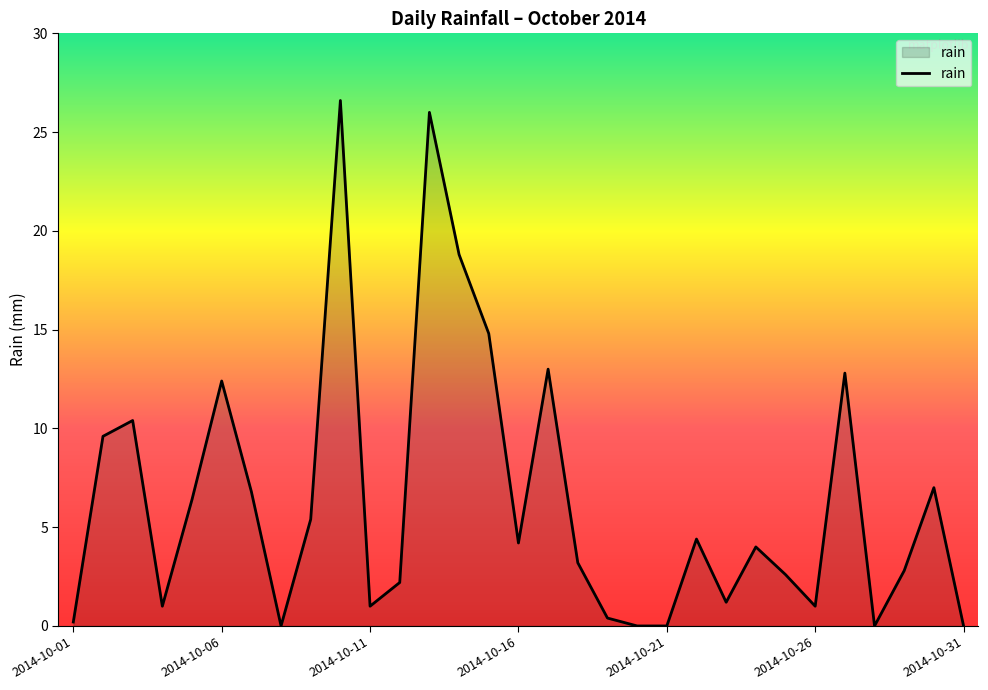

What is the greatest value displayed?

26.6